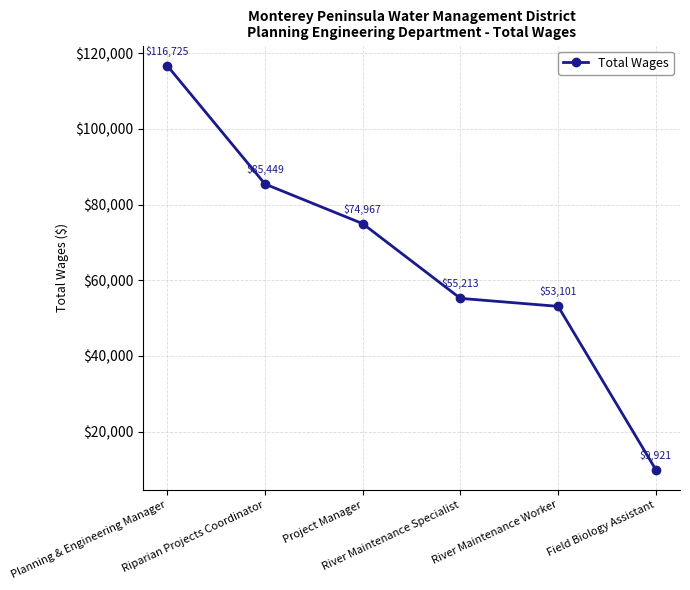

Approximately how many times larger is the value at Planning & Engineering Manager compared to River Maintenance Worker?

2.2